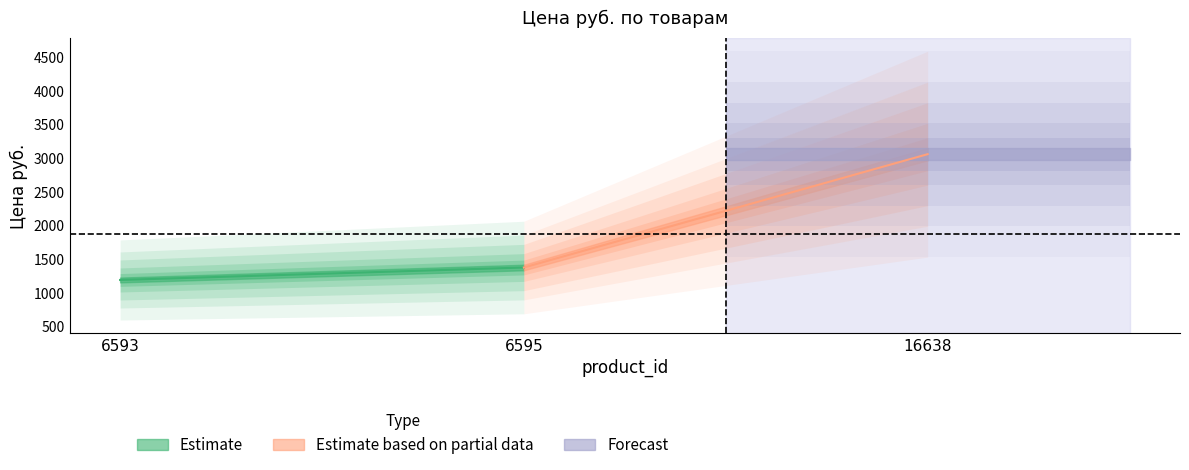

Which label corresponds to the smallest value in the chart?

6593